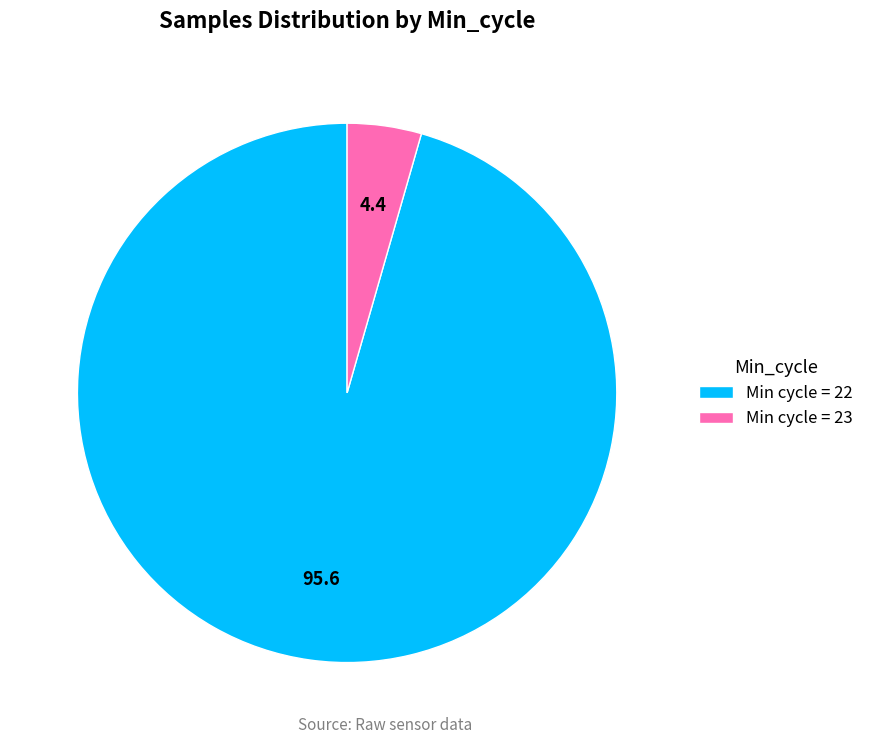

What is the smallest slice in the pie chart?

Min cycle = 23